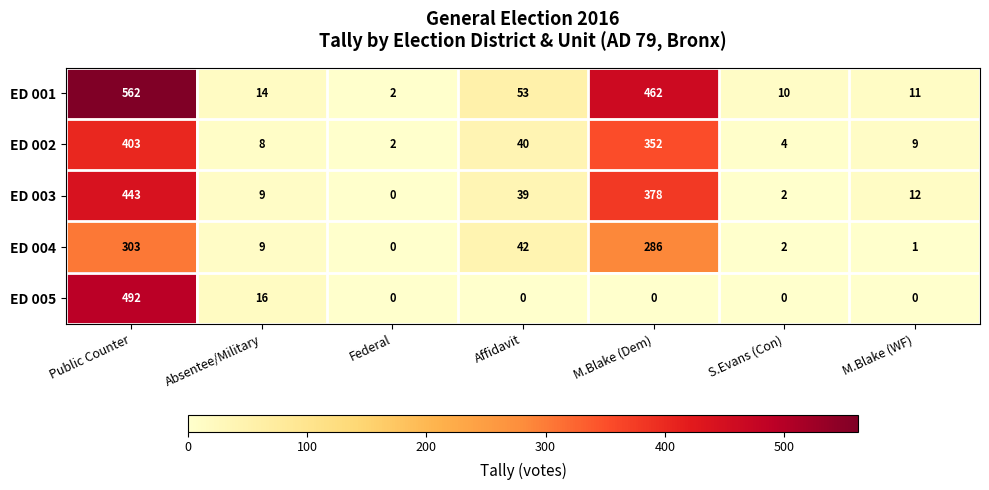

What is the difference between the ED 001 values at Federal and S.Evans (Con)?

8